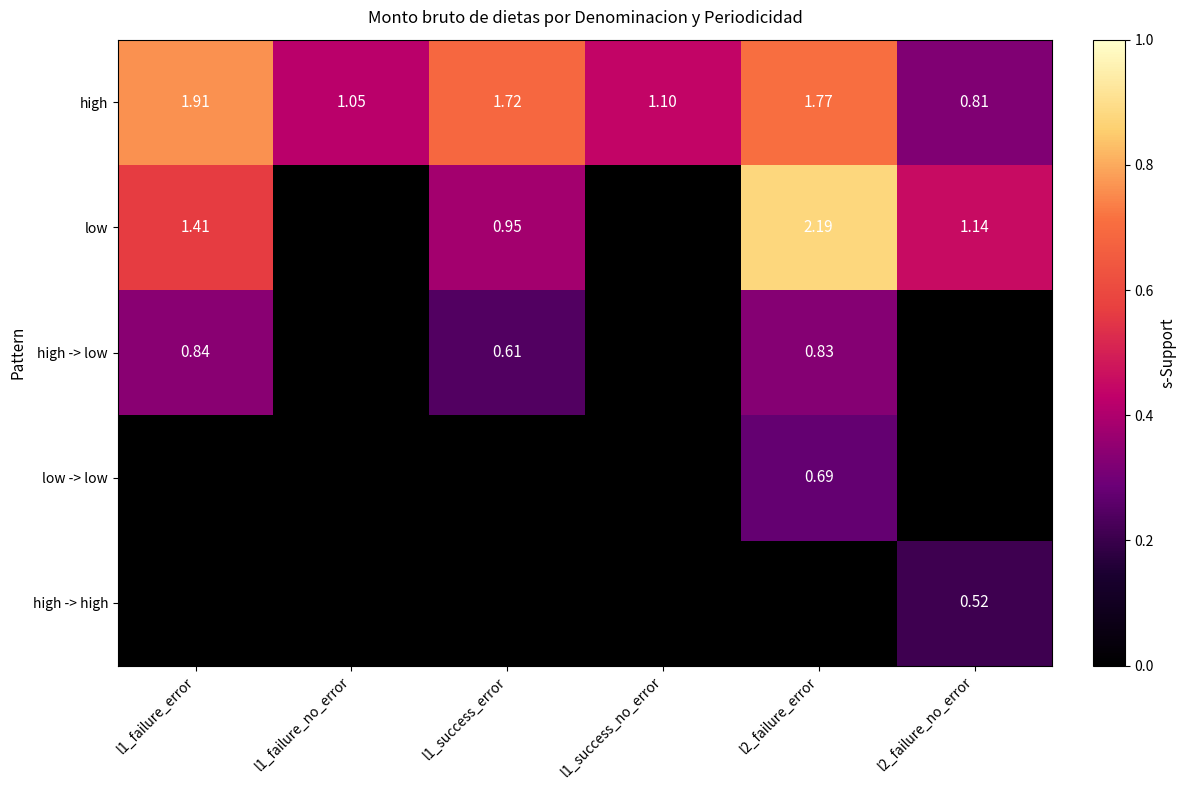

How many values in the high series exceed 1?

5